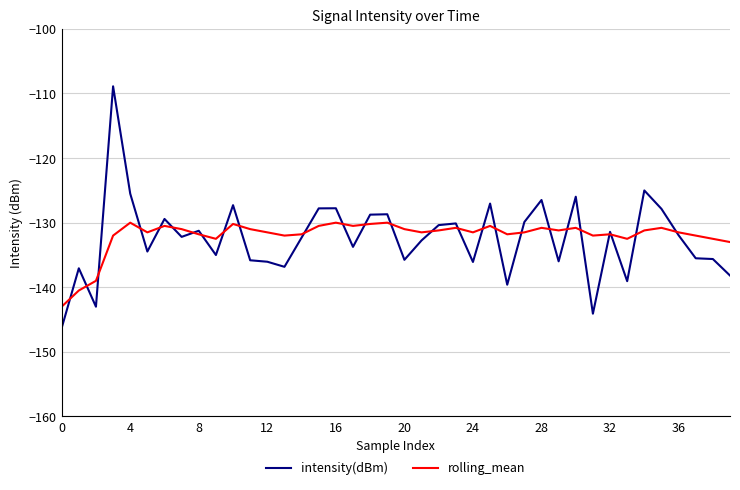

List the series in order of their peak value, lowest first.

rolling_mean, intensity(dBm)